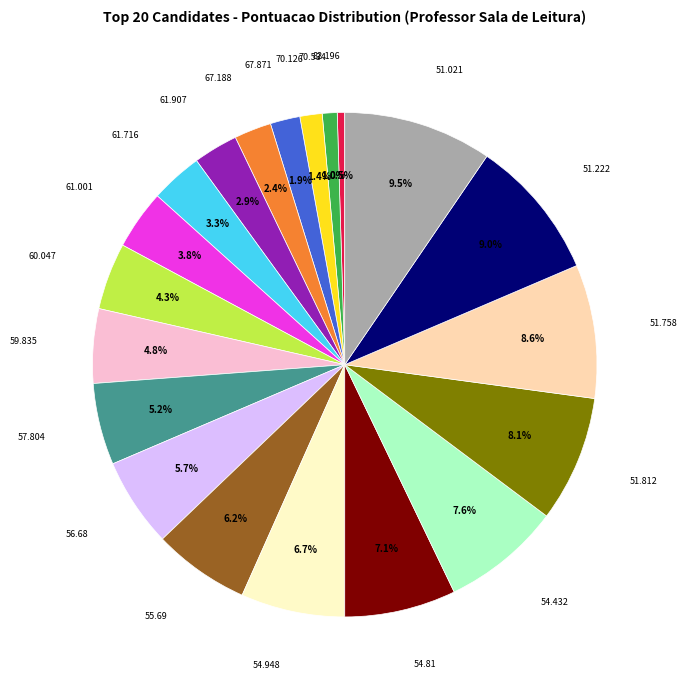

To the nearest percent, what is the average slice percentage?

5%